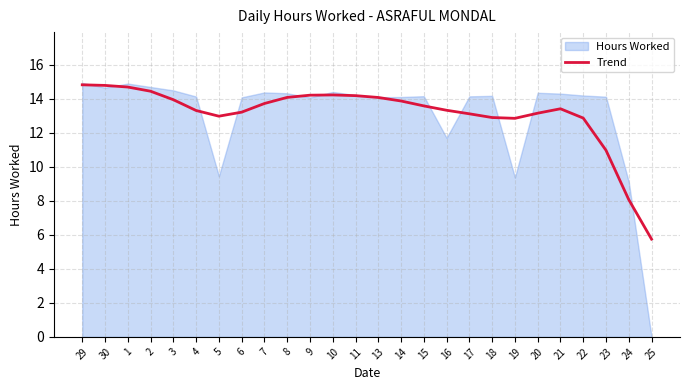

Where is the first local minimum?

5